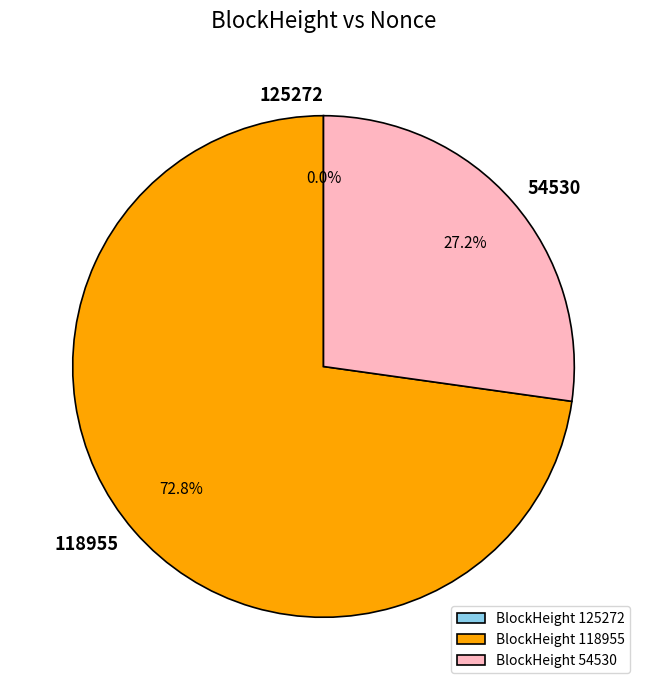

Does BlockHeight 54530 account for over 50% of the chart?

No